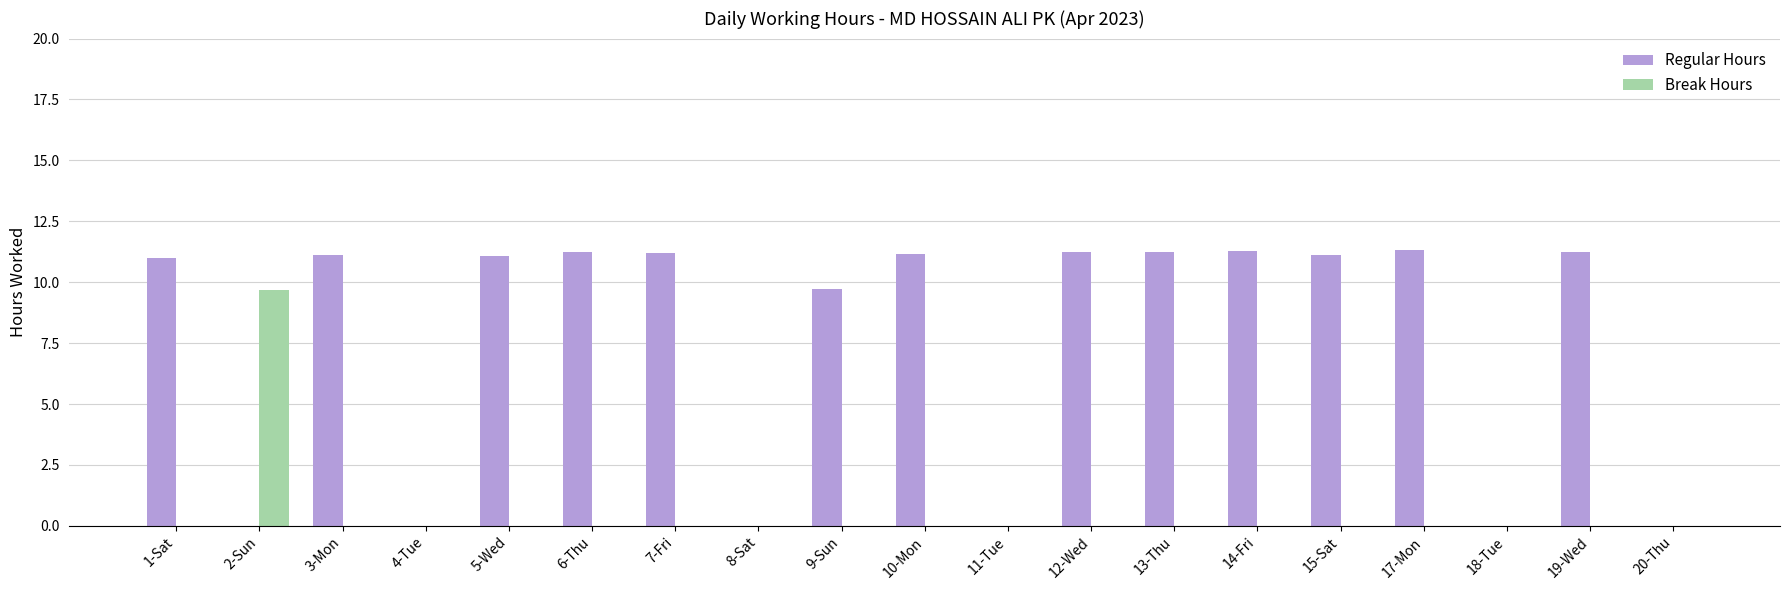

What is the maximum value for Regular Hours?

11.3